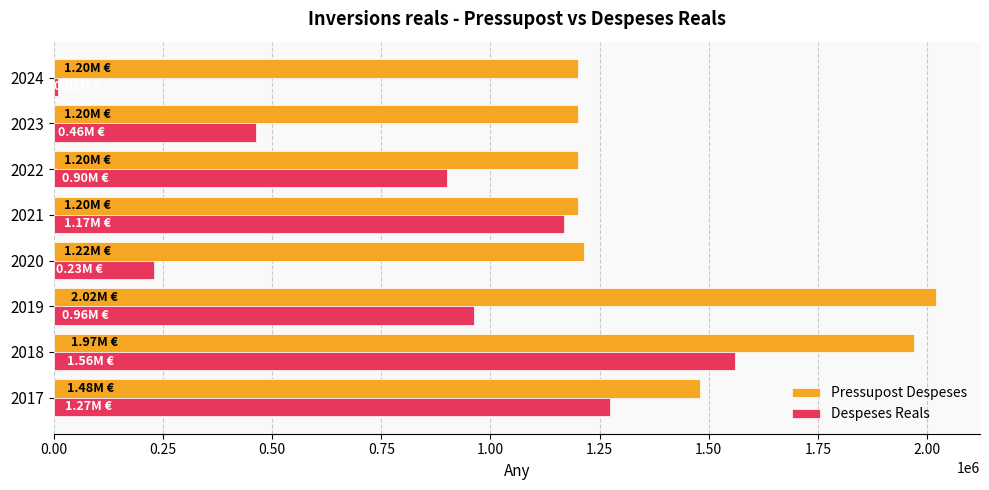

List the series in order of their overall mean, highest first.

Pressupost Despeses, Despeses Reals